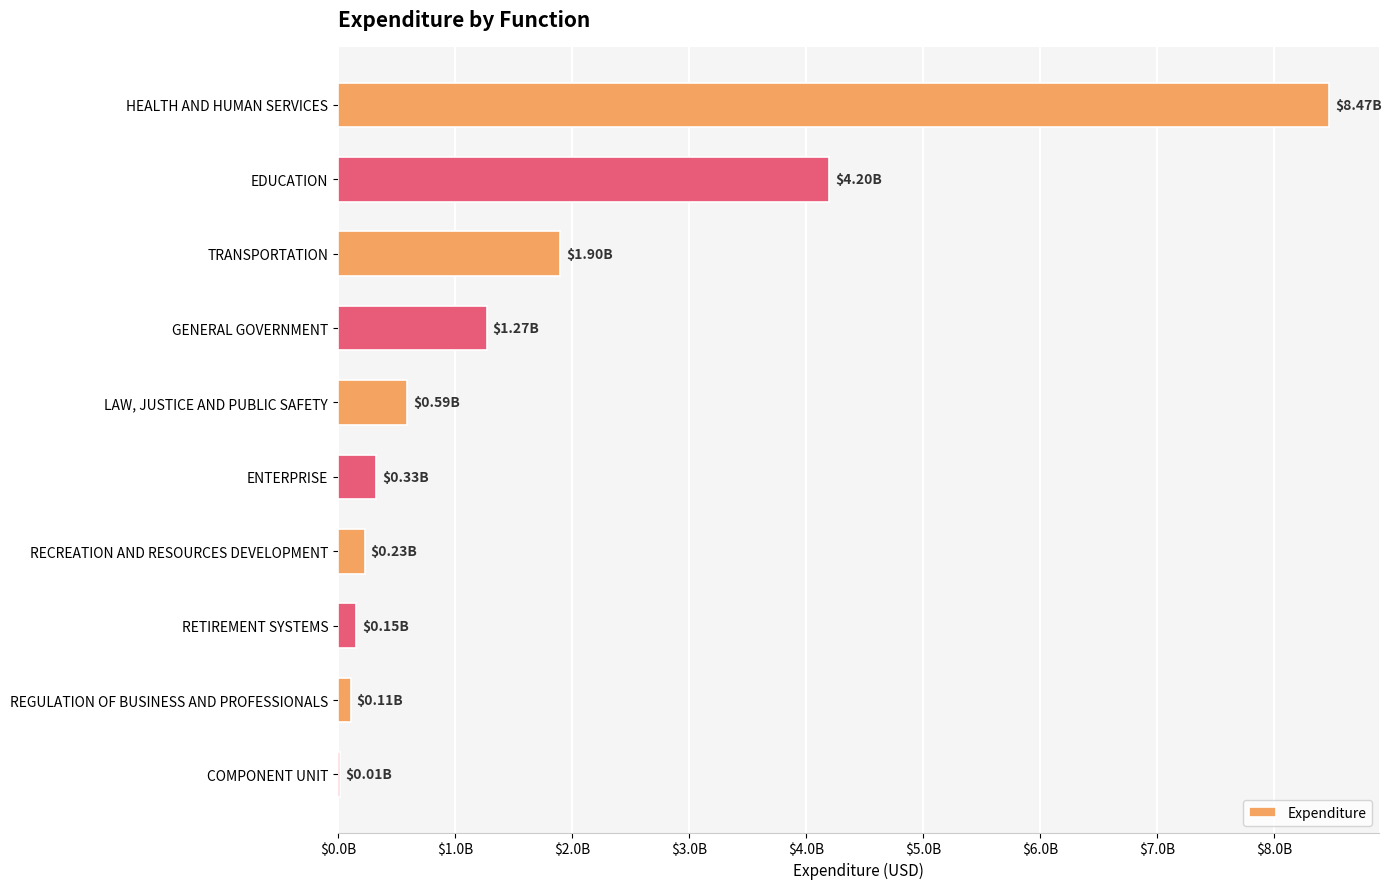

Which category has the highest value across all series?

HEALTH AND HUMAN SERVICES